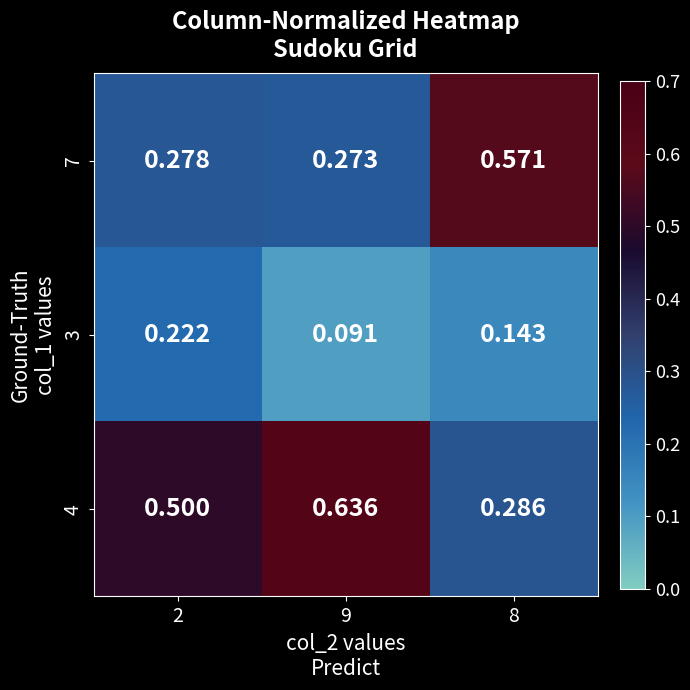

What is the total value across all series at 9?

1.0